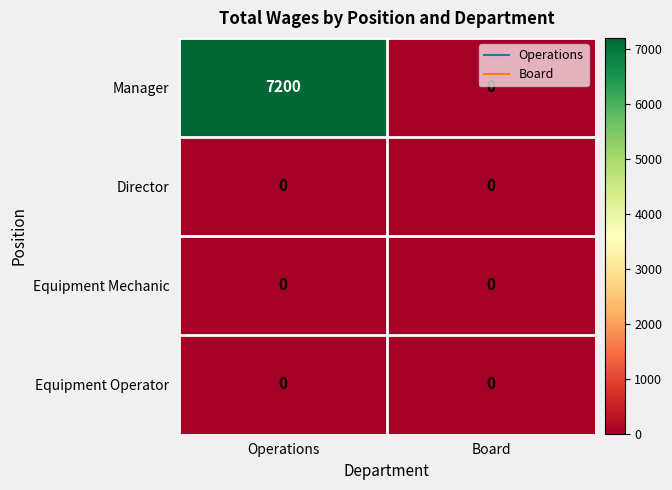

Which label corresponds to the largest value in the chart?

Operations